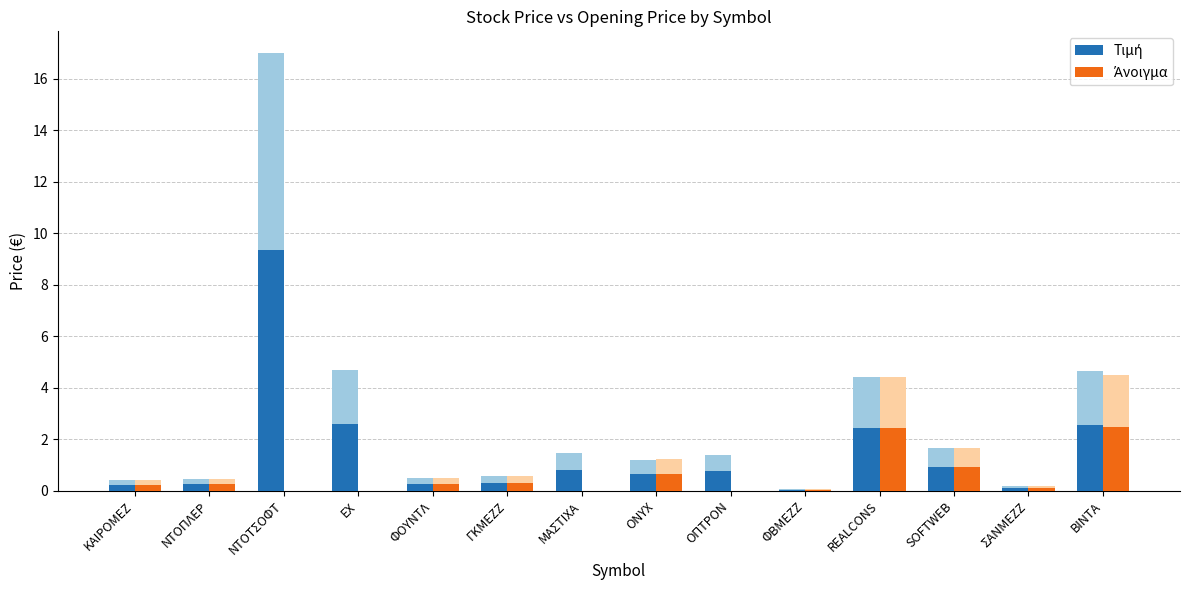

Rank the series by their maximum value, from lowest to highest.

Άνοιγμα, Τιμή